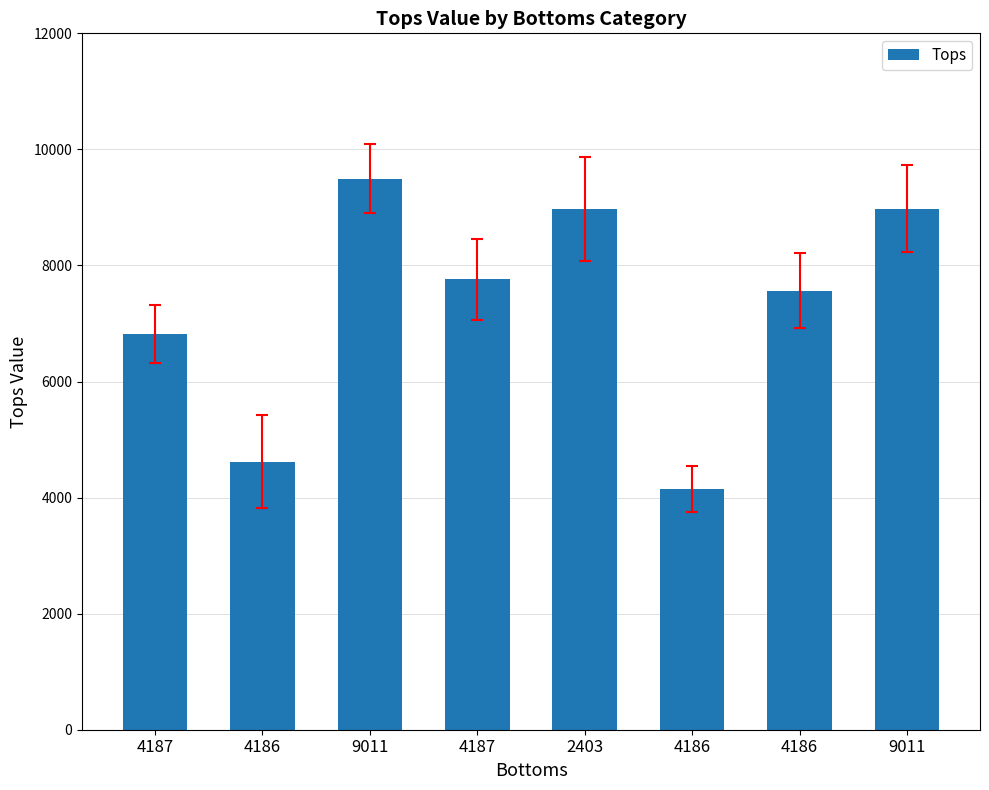

Count the number of data series in this chart.

1